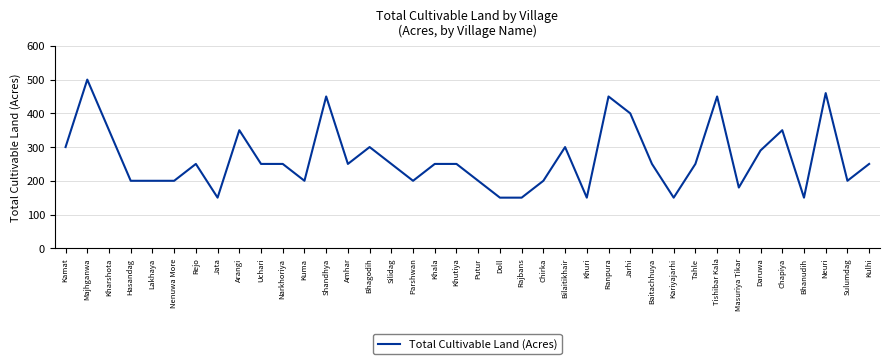

How many series are shown in this chart?

1